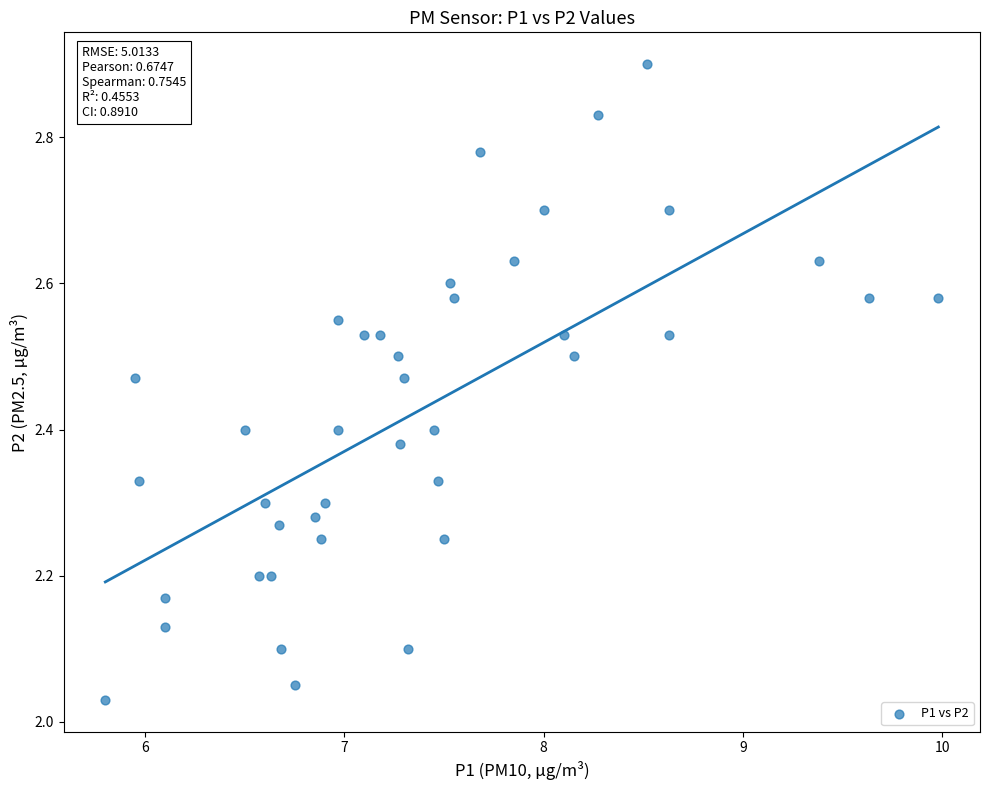

What is the range of X values (max minus min)?

4.2